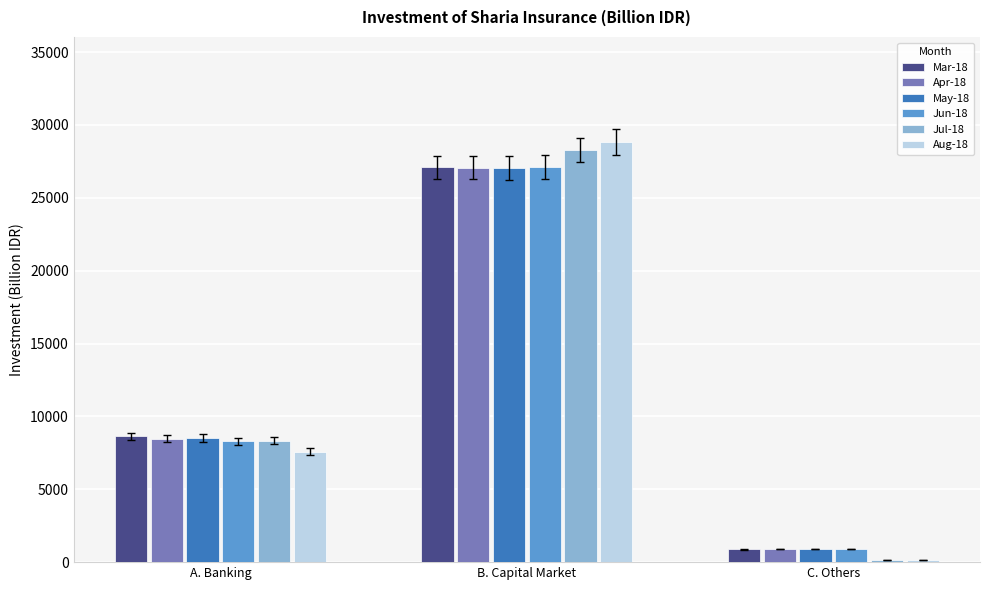

Reading left to right, what are all the values shown in this chart?

Mar-18: A. Banking=8623.5	B. Capital Market=27091.1	C. Others=877.1
Apr-18: A. Banking=8472.1	B. Capital Market=27078.5	C. Others=900.7
May-18: A. Banking=8524.6	B. Capital Market=27037.9	C. Others=904.2
Jun-18: A. Banking=8285.7	B. Capital Market=27106.6	C. Others=905.8
Jul-18: A. Banking=8341.1	B. Capital Market=28277.0	C. Others=143.2
Aug-18: A. Banking=7588.2	B. Capital Market=28831.7	C. Others=145.2